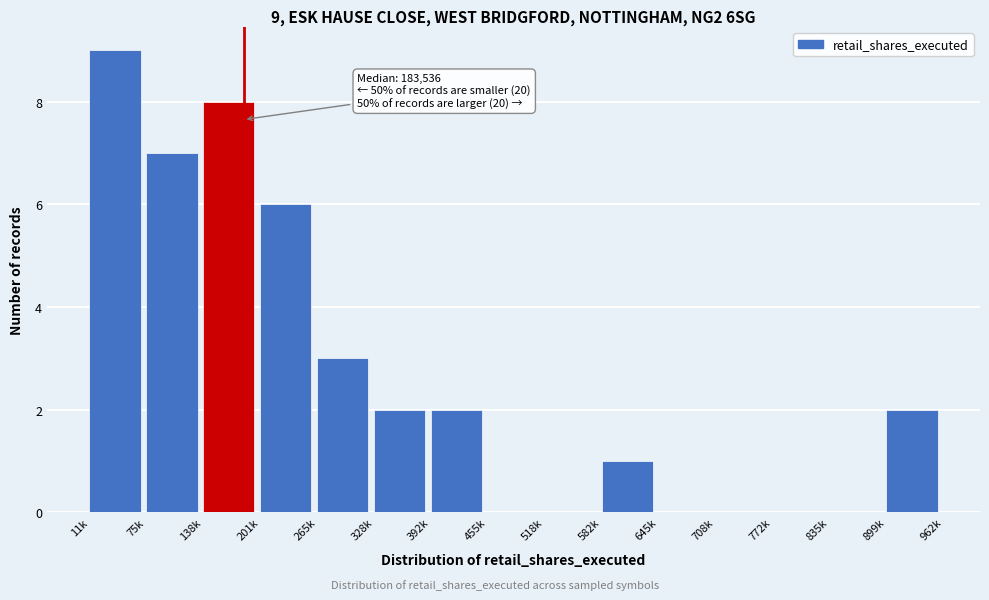

Reading left to right, extract all data points from this chart.

11k=9	75k=7	138k=8	201k=6	265k=3	328k=2	392k=2	455k=0	518k=0	582k=1	645k=0	708k=0	772k=0	835k=0	899k=2